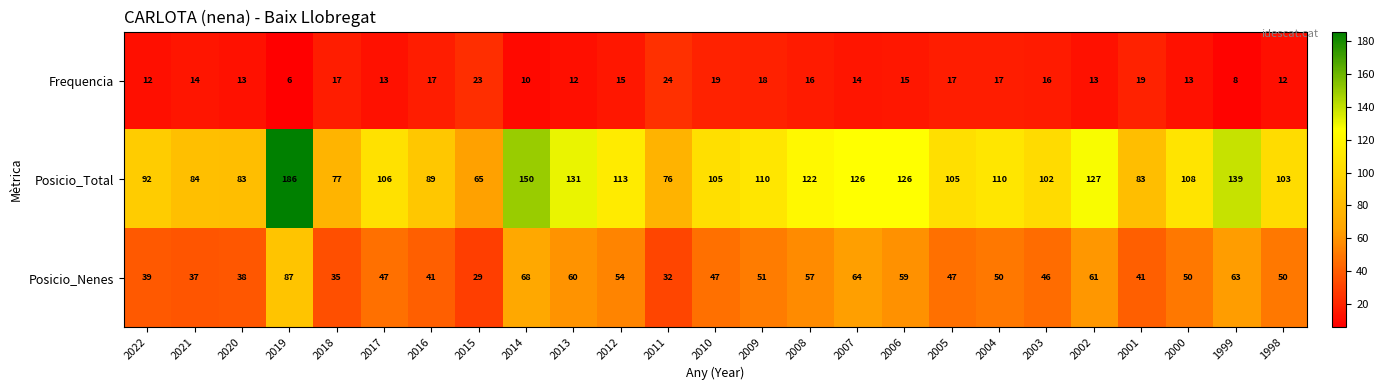

At which category does the chart reach its minimum across all series?

2019